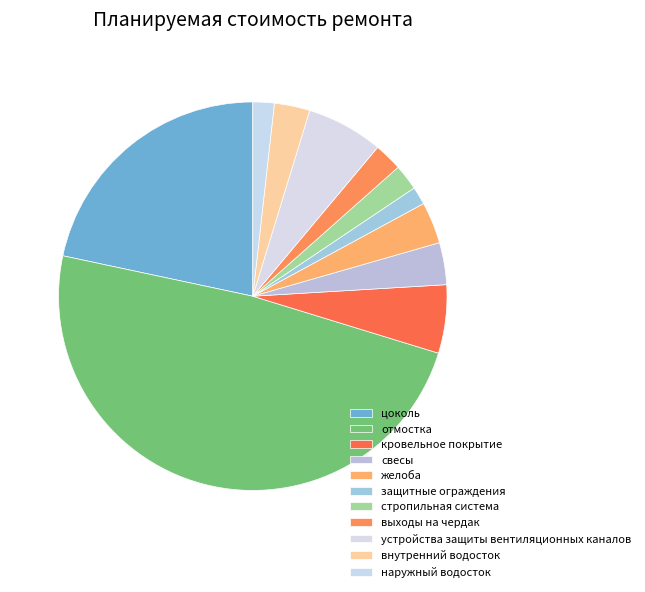

How many slices are in this pie chart?

11